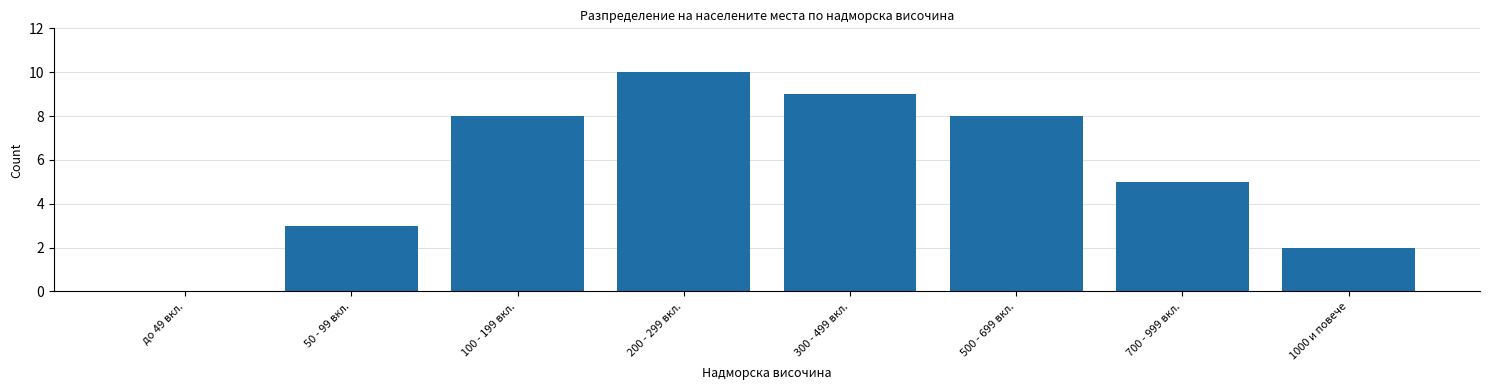

Reading right to left, list all the values displayed in this chart.

1000 и повече=2	700 - 999 вкл.=5	500 - 699 вкл.=8	300 - 499 вкл.=9	200 - 299 вкл.=10	100 - 199 вкл.=8	50 - 99 вкл.=3	до 49 вкл.=0